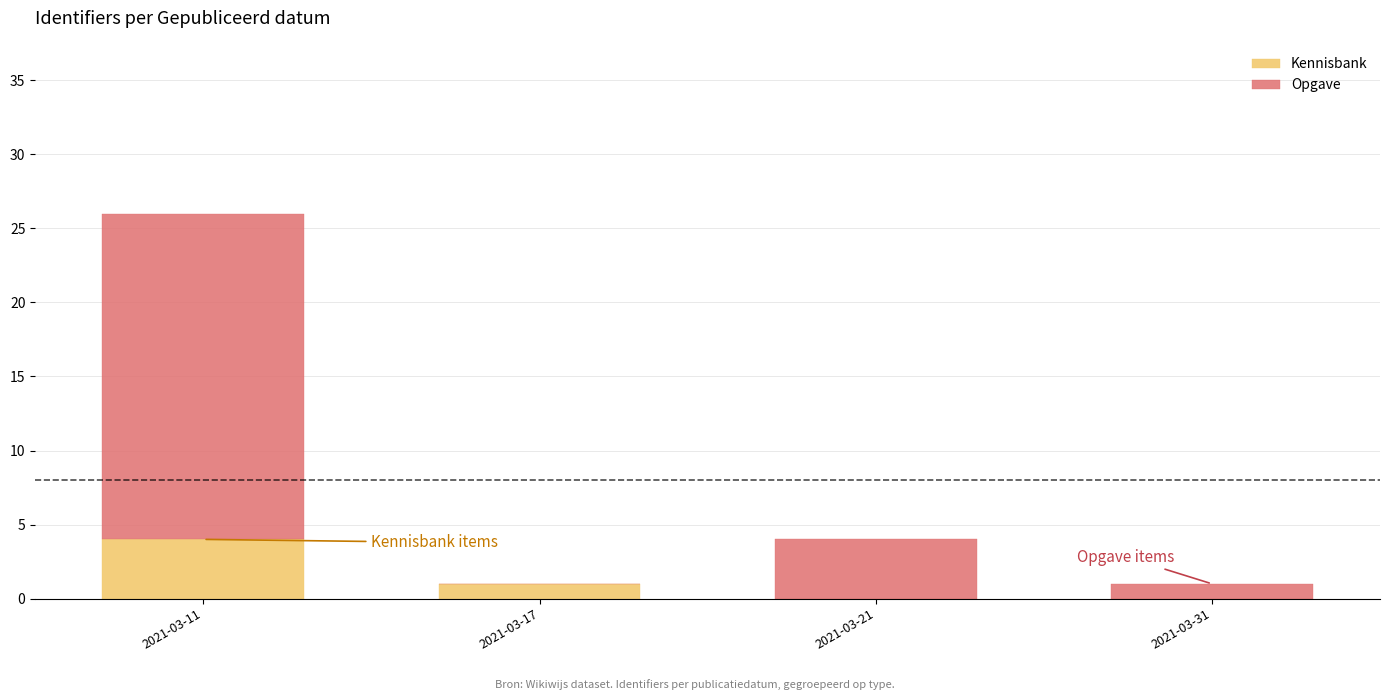

Reading left to right, list the values for the Kennisbank series.

2021-03-11=4	2021-03-17=1	2021-03-21=0	2021-03-31=0